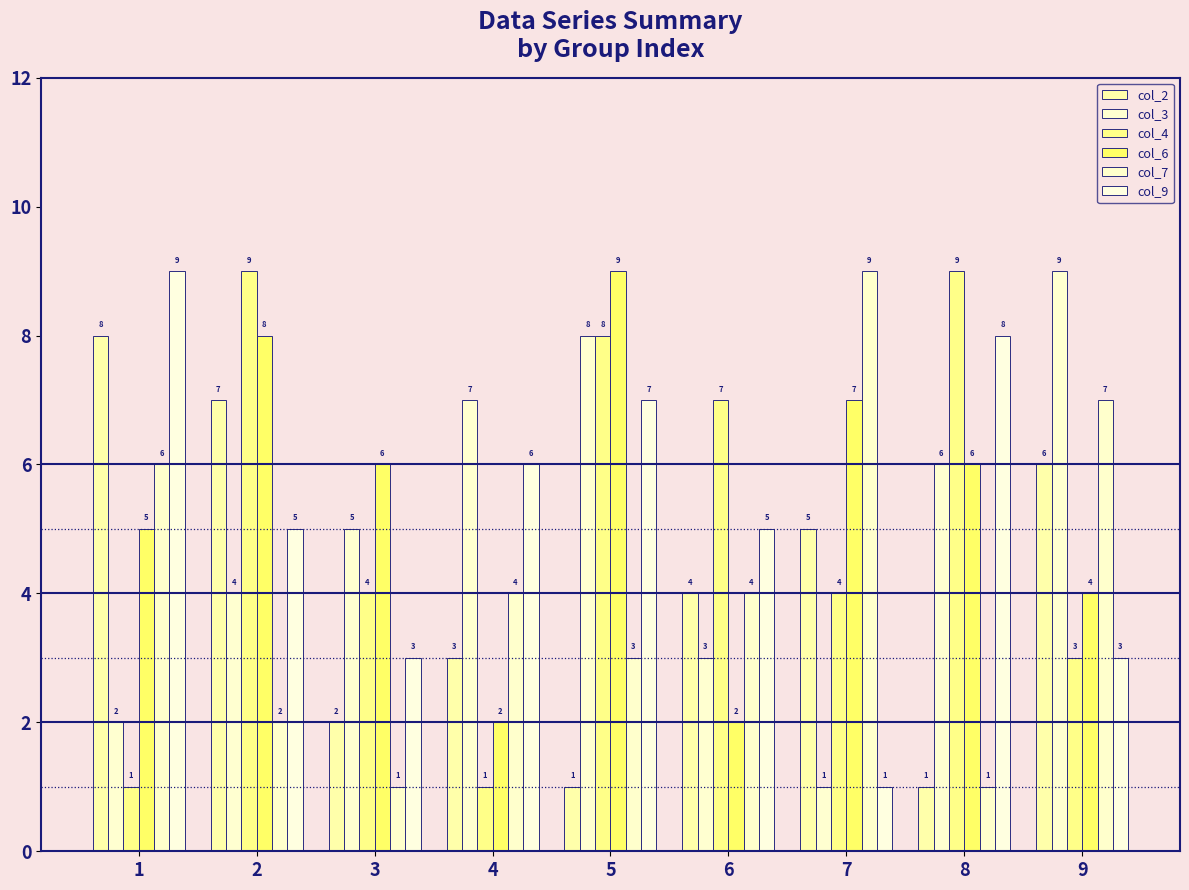

Is it true that col_9 equals 9 at 1?

True